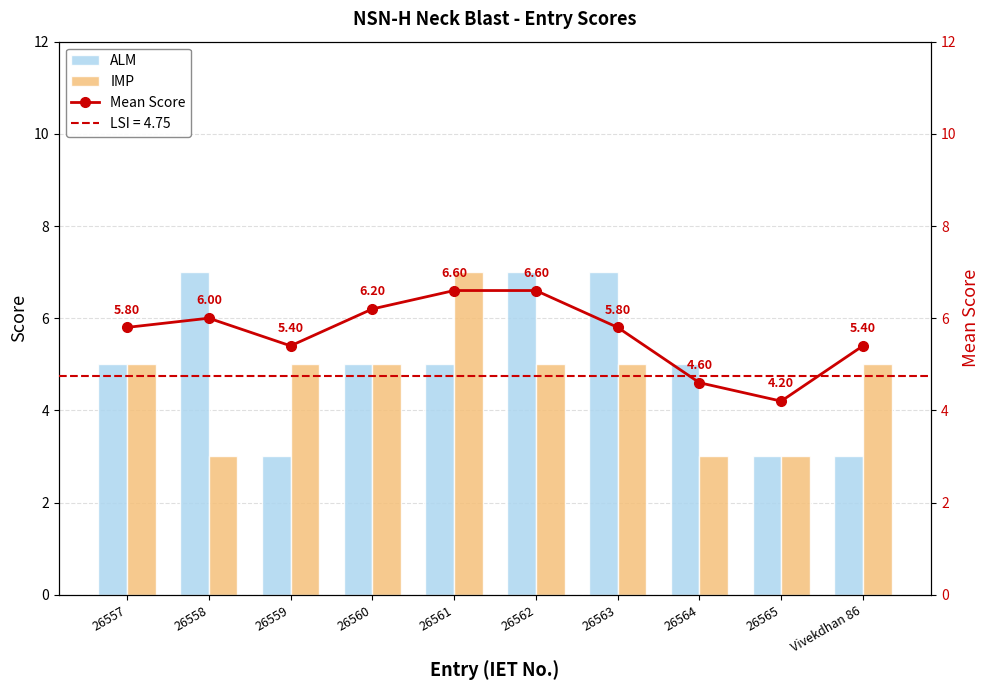

What is the difference between the second highest and second lowest values in the Mean Score series?

2.0